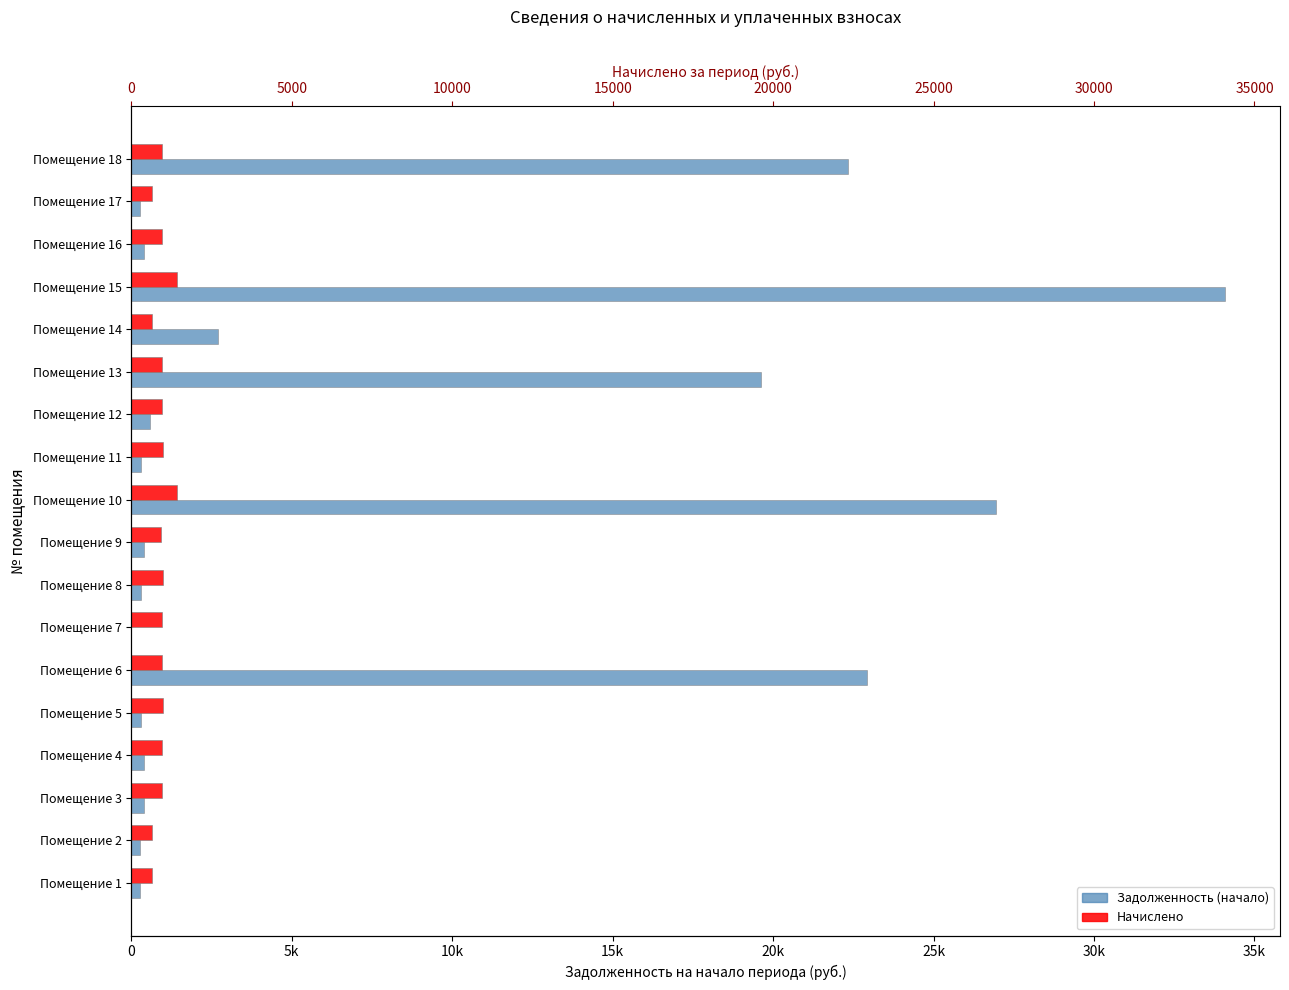

How many groups of bars are there?

18